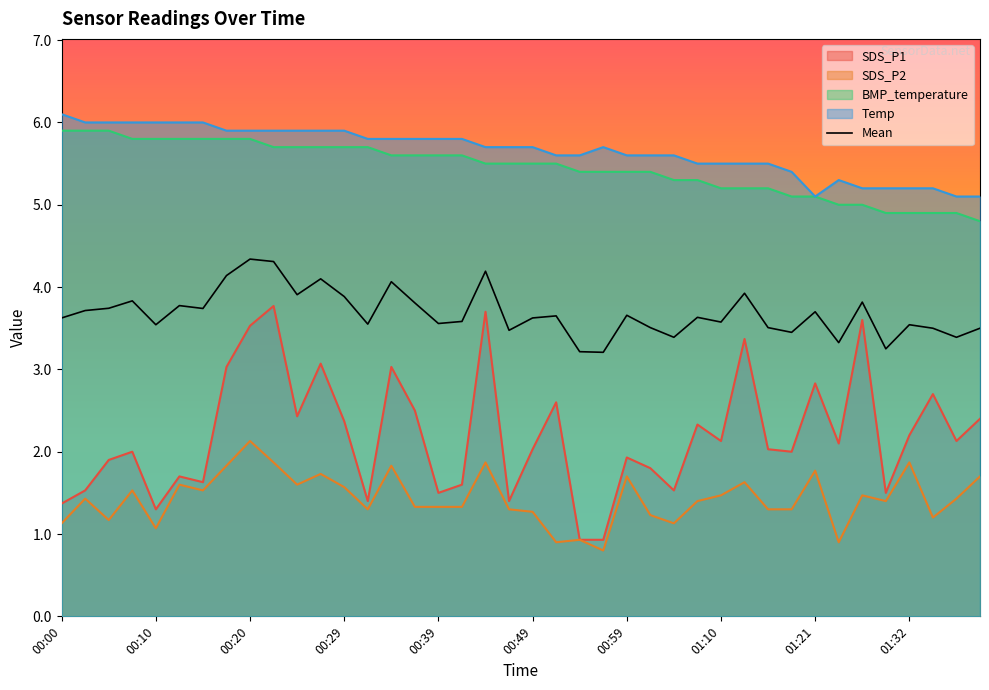

Does the chart have visible grid lines?

No